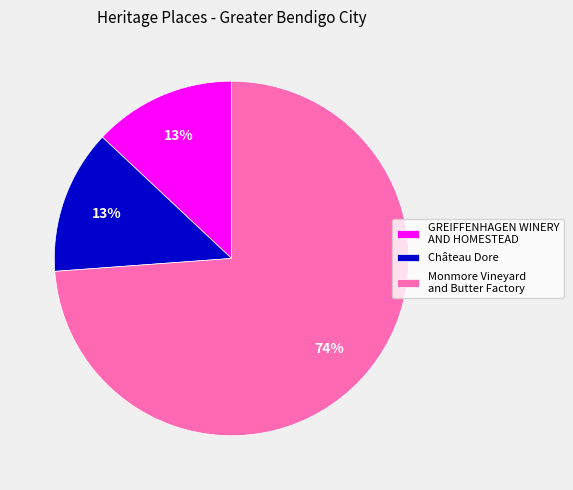

Do Château Dore and Monmore Vineyard and Butter Factory together represent more than half of the pie?

Yes